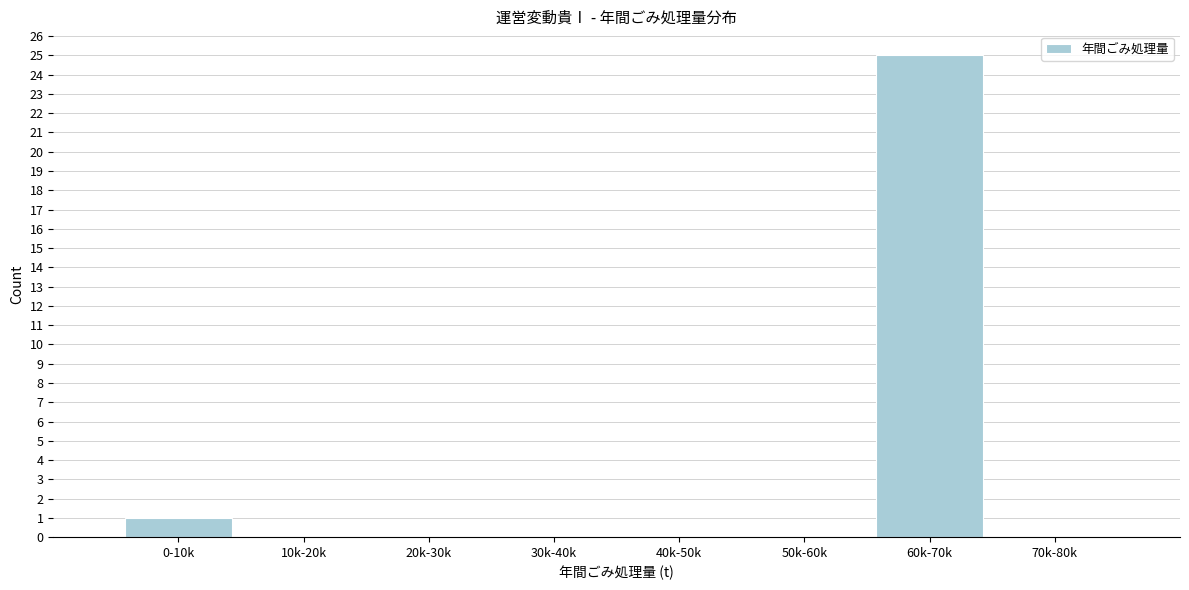

Reading left to right, extract all data points from this chart.

0-10k=1	10k-20k=0	20k-30k=0	30k-40k=0	40k-50k=0	50k-60k=0	60k-70k=25	70k-80k=0